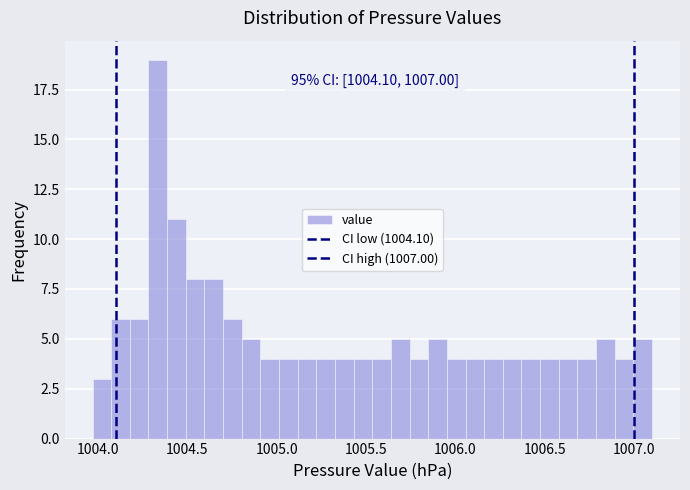

Around what value on the x-axis is the tallest bar? Give the approximate position of its centre, as read against the axis.

1004.35